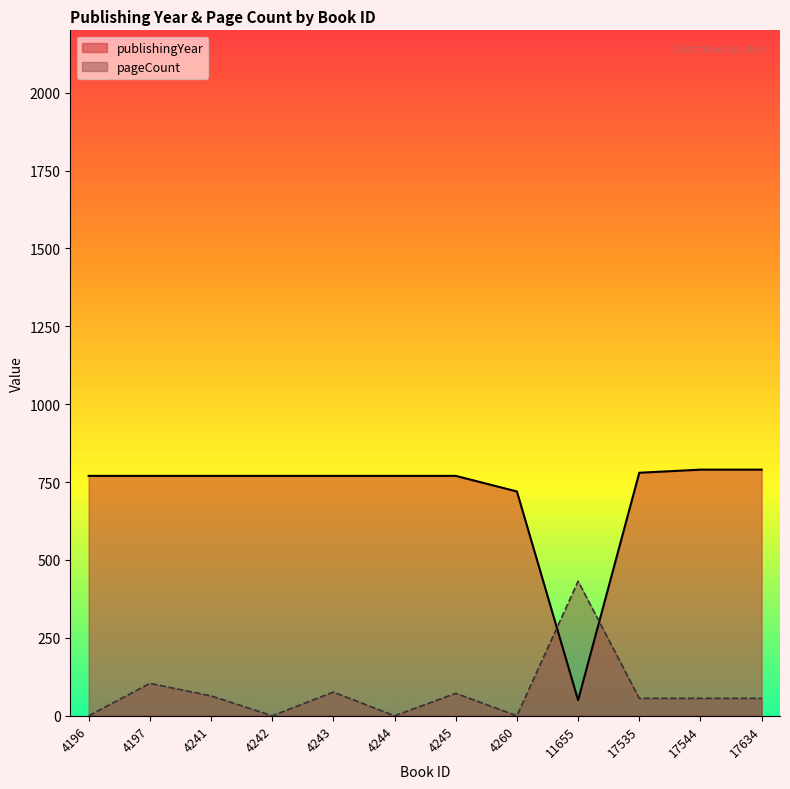

Which has a higher value, 4197 or 17544?

17544